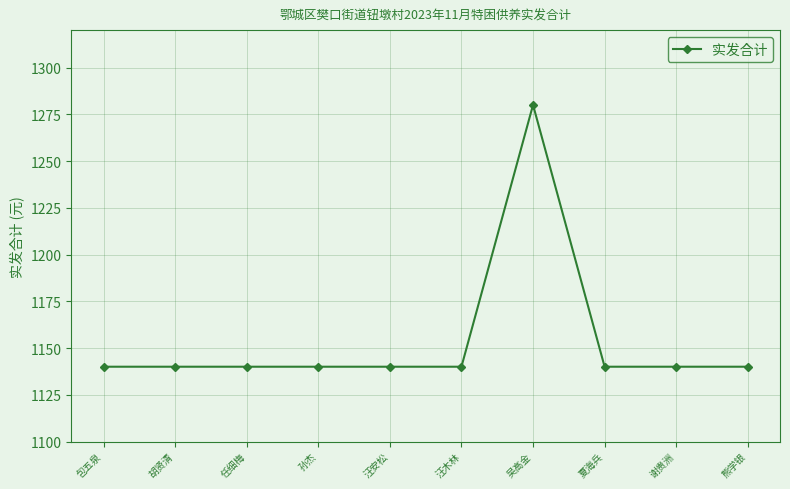

True or false: the data has more than 0 interior local peaks.

True